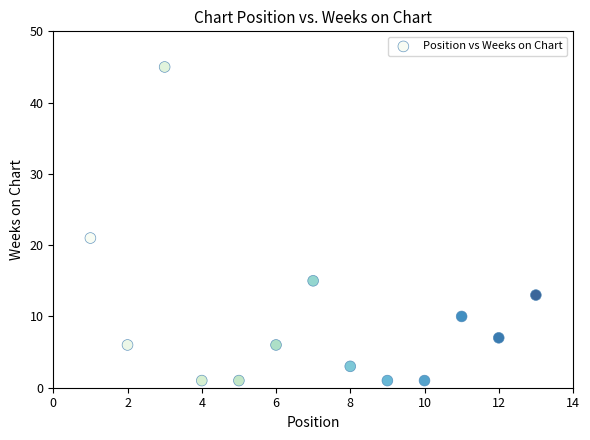

What is the range of X values (max minus min)?

12